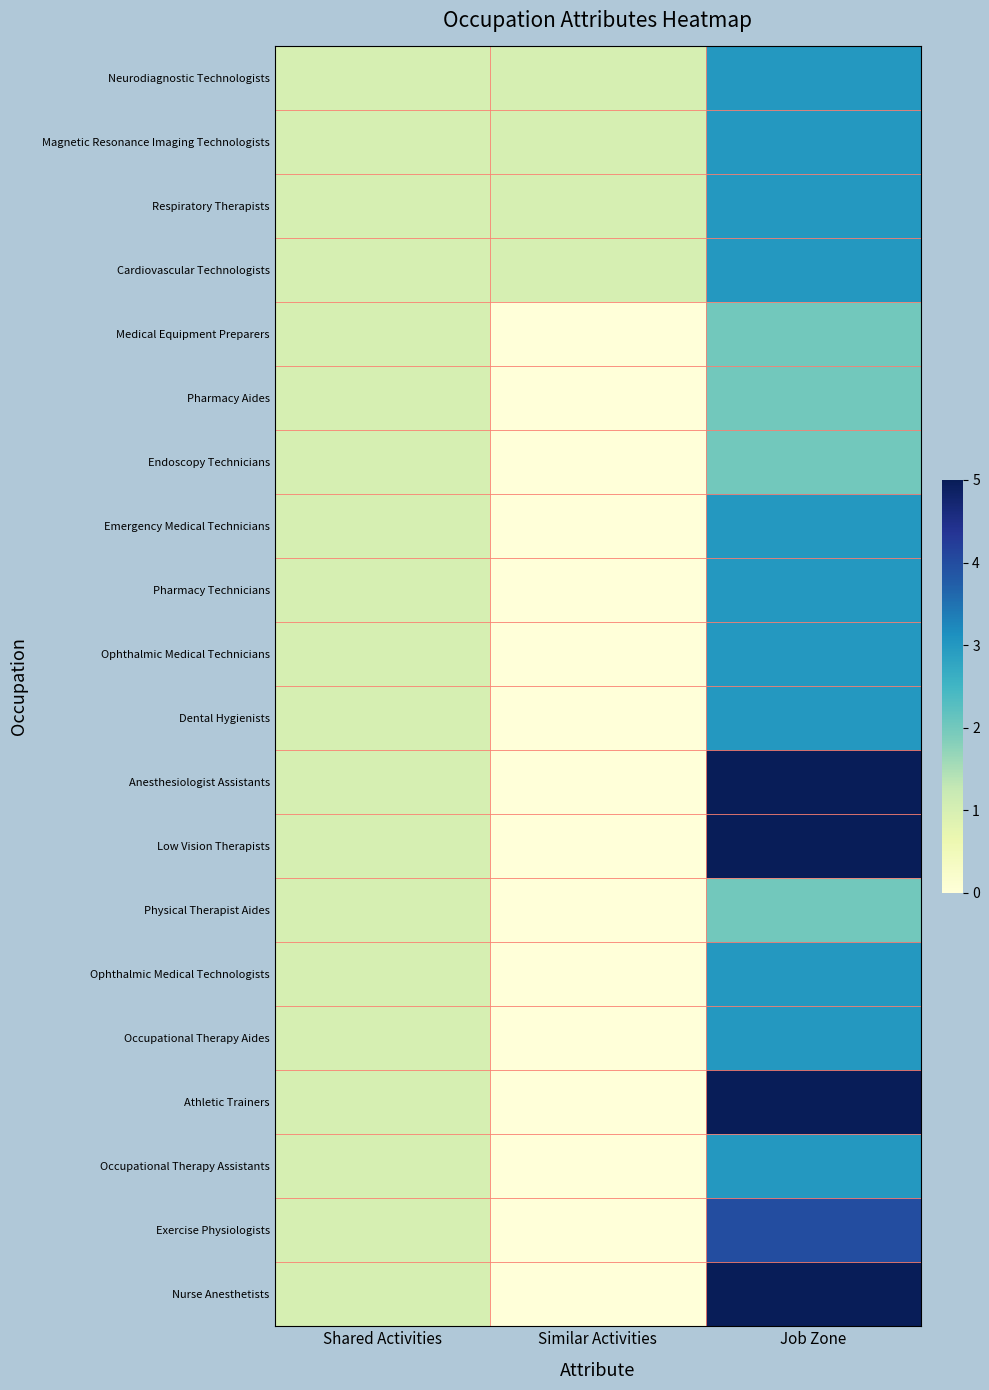

Reading right to left, extract all data points from this chart.

Neurodiagnostic Technologists: Job Zone=3	Similar Activities=1	Shared Activities=1
Magnetic Resonance Imaging Technologists: Job Zone=3	Similar Activities=1	Shared Activities=1
Respiratory Therapists: Job Zone=3	Similar Activities=1	Shared Activities=1
Cardiovascular Technologists: Job Zone=3	Similar Activities=1	Shared Activities=1
Medical Equipment Preparers: Job Zone=2	Similar Activities=0	Shared Activities=1
Pharmacy Aides: Job Zone=2	Similar Activities=0	Shared Activities=1
Endoscopy Technicians: Job Zone=2	Similar Activities=0	Shared Activities=1
Emergency Medical Technicians: Job Zone=3	Similar Activities=0	Shared Activities=1
Pharmacy Technicians: Job Zone=3	Similar Activities=0	Shared Activities=1
Ophthalmic Medical Technicians: Job Zone=3	Similar Activities=0	Shared Activities=1
Dental Hygienists: Job Zone=3	Similar Activities=0	Shared Activities=1
Anesthesiologist Assistants: Job Zone=5	Similar Activities=0	Shared Activities=1
Low Vision Therapists: Job Zone=5	Similar Activities=0	Shared Activities=1
Physical Therapist Aides: Job Zone=2	Similar Activities=0	Shared Activities=1
Ophthalmic Medical Technologists: Job Zone=3	Similar Activities=0	Shared Activities=1
Occupational Therapy Aides: Job Zone=3	Similar Activities=0	Shared Activities=1
Athletic Trainers: Job Zone=5	Similar Activities=0	Shared Activities=1
Occupational Therapy Assistants: Job Zone=3	Similar Activities=0	Shared Activities=1
Exercise Physiologists: Job Zone=4	Similar Activities=0	Shared Activities=1
Nurse Anesthetists: Job Zone=5	Similar Activities=0	Shared Activities=1